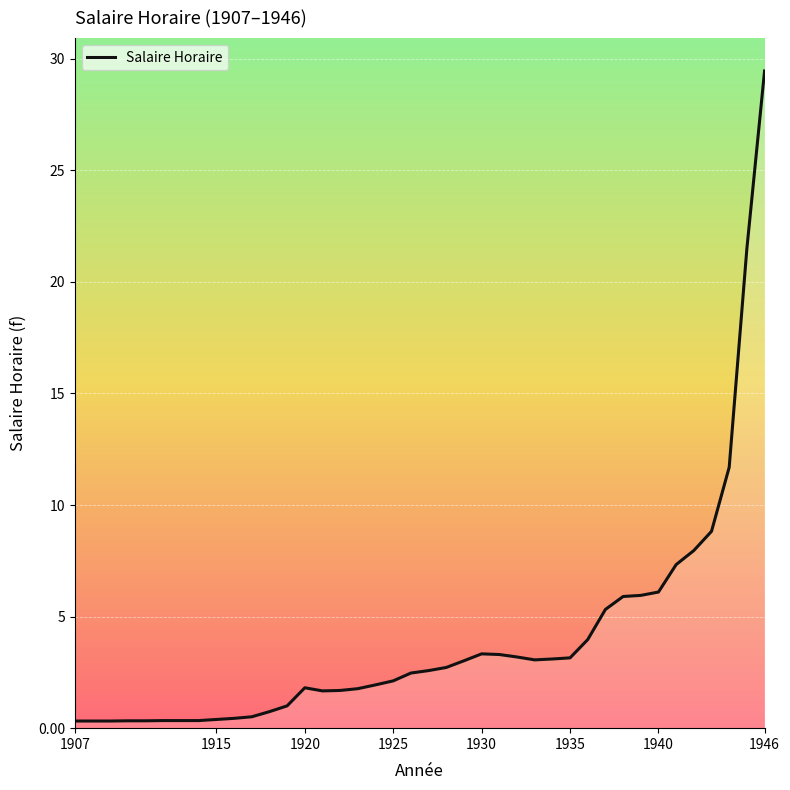

What is the difference between the maximum and minimum values?

29.1